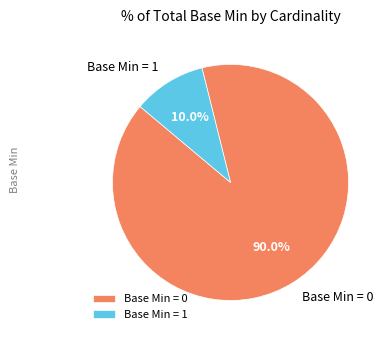

How many segments does this pie chart have?

2